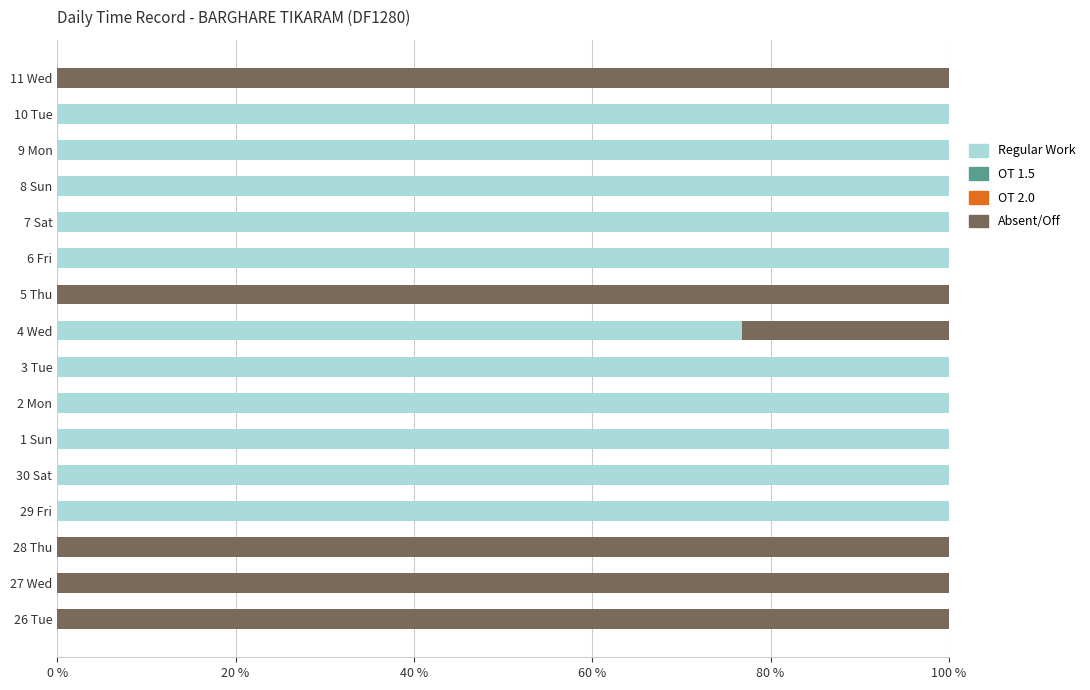

What is the total value across all series at 9 Mon?

100.0